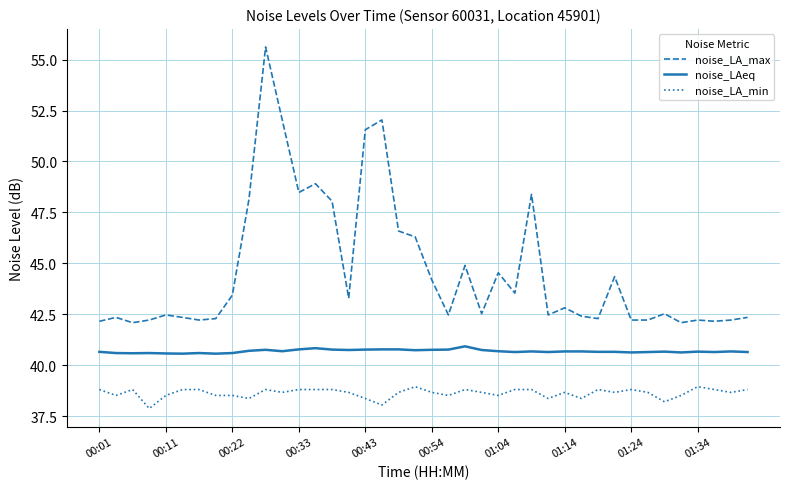

Which series has the largest total across all categories?

noise_LA_max